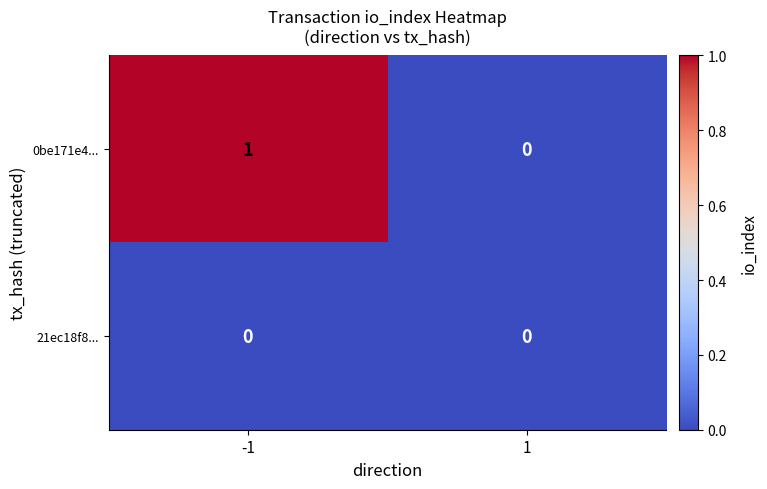

Reading left to right, list all the values displayed in this chart.

0be171e4...: 1	0
21ec18f8...: 0	0